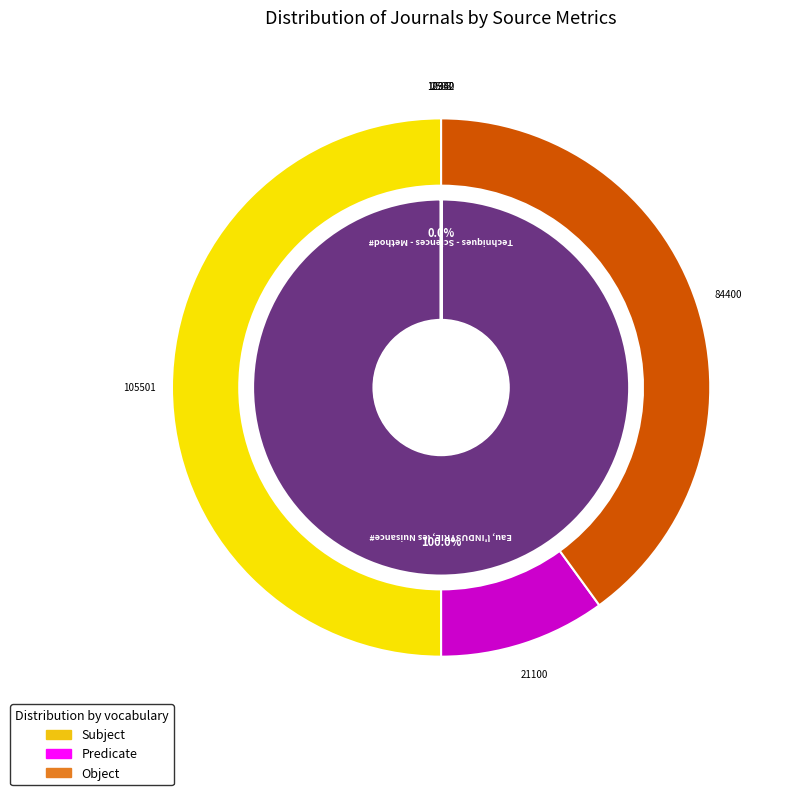

Rank the categories by value from highest to lowest.

Eau, l'INDUSTRIE, les Nuisances, Techniques - Sciences - Methodes